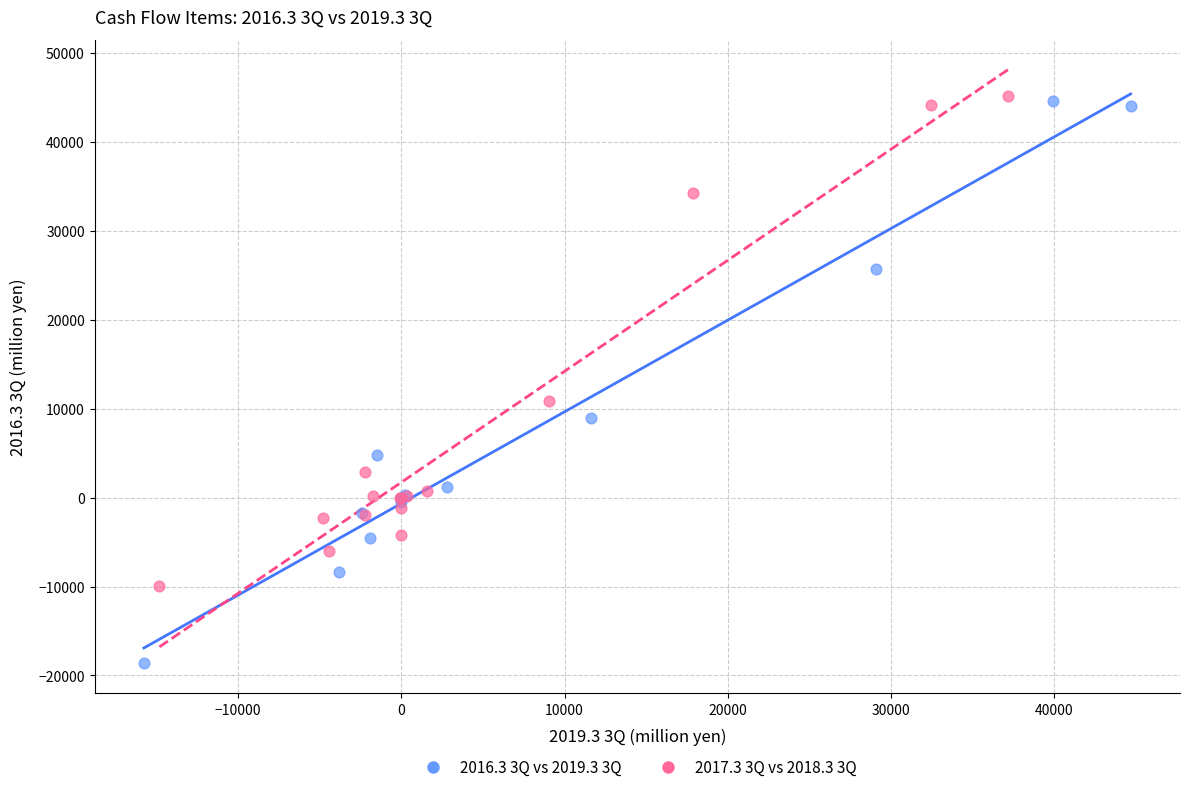

Which series has the widest spread of Y values?

2016.3 3Q vs 2019.3 3Q